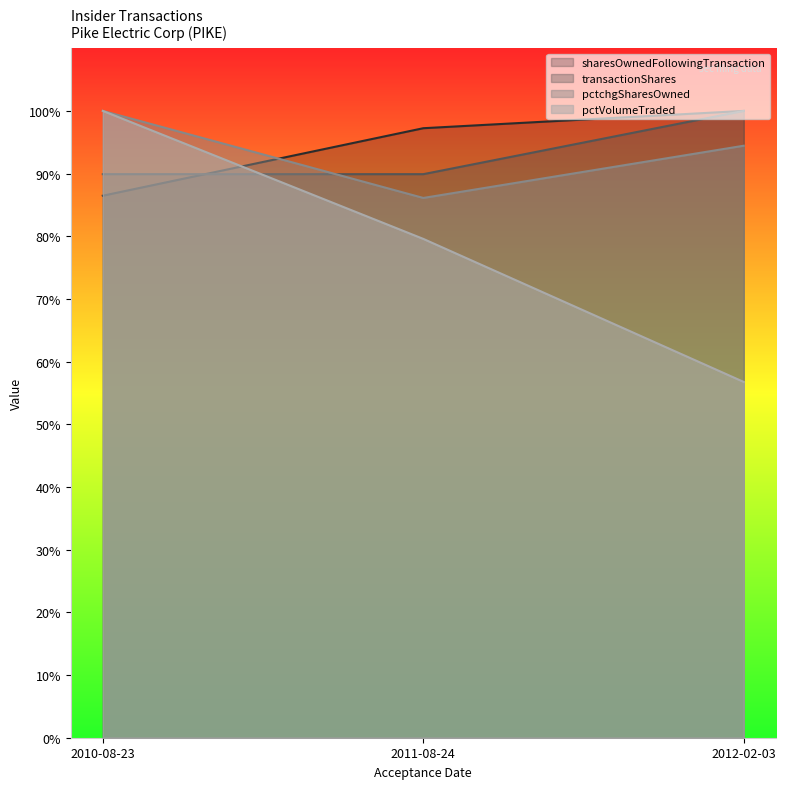

What is the total value across all series at 2012-02-03?

3.5